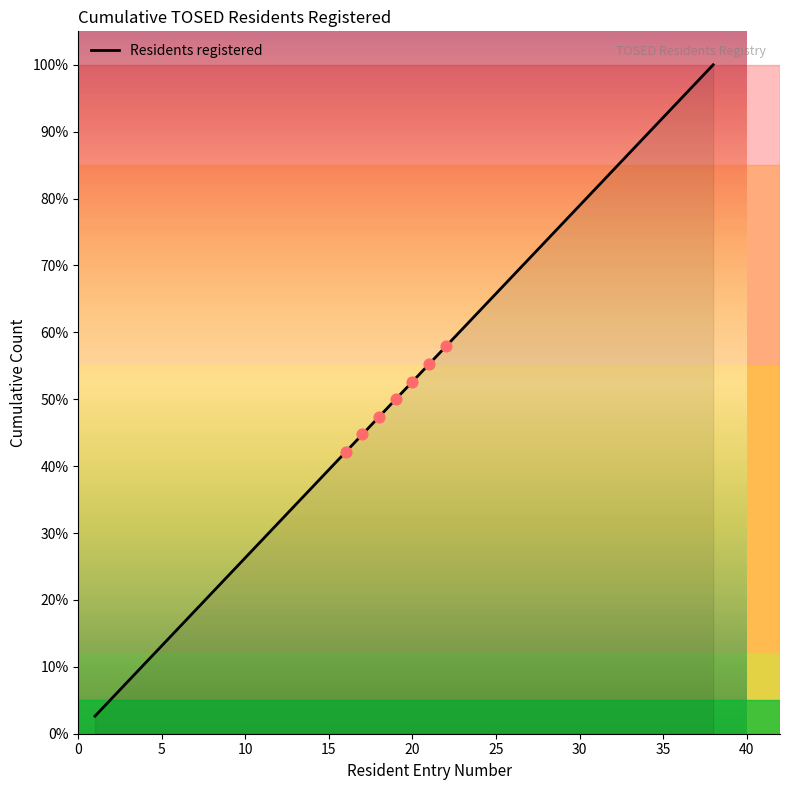

What is the difference between the maximum and minimum values?

97.4